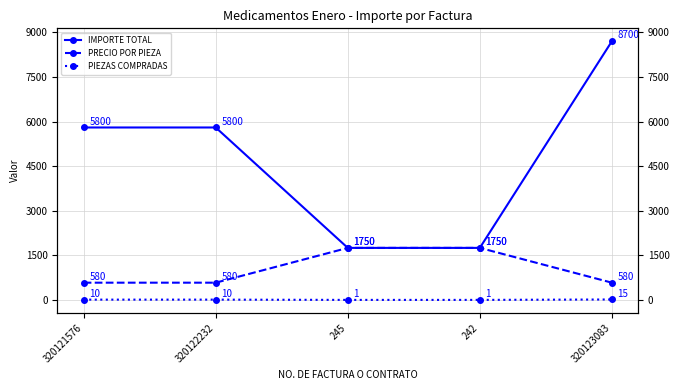

Which category has the lowest value in the PRECIO POR PIEZA series?

320121576